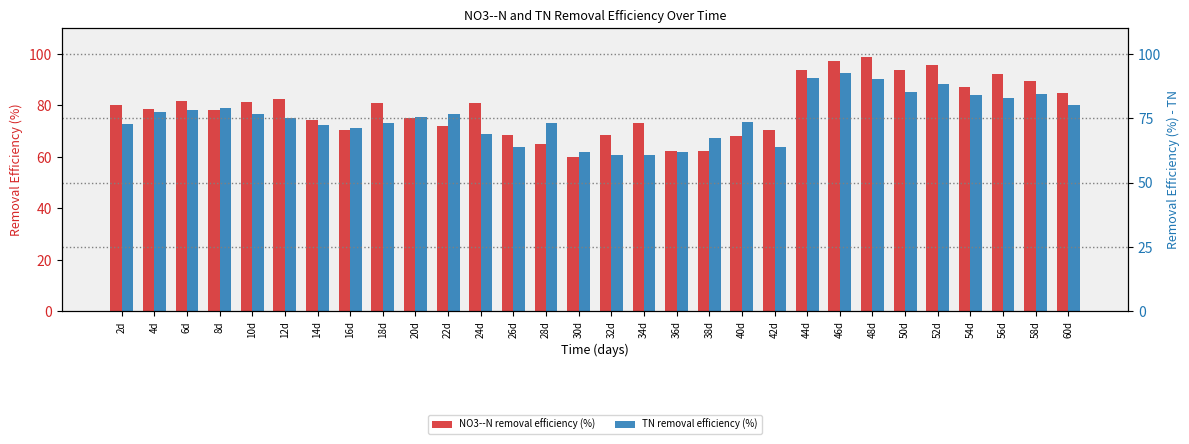

What is the value of the NO3--N removal efficiency (%) bar at the 25th from the left?

93.6